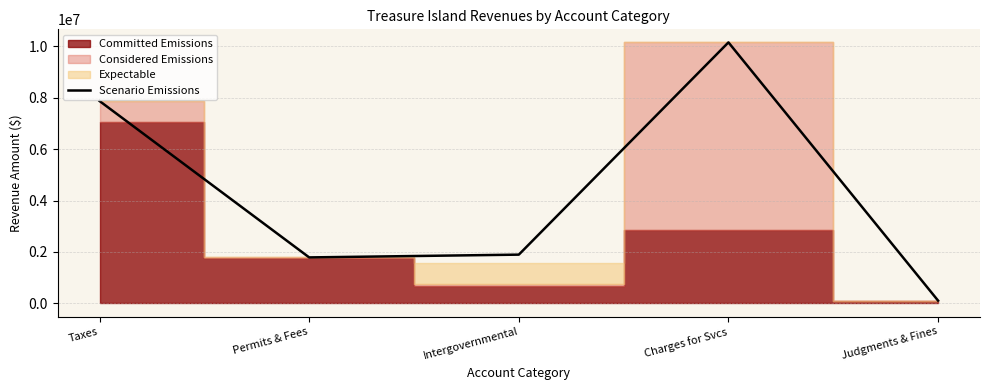

Where does the data first go above 1896966?

Taxes